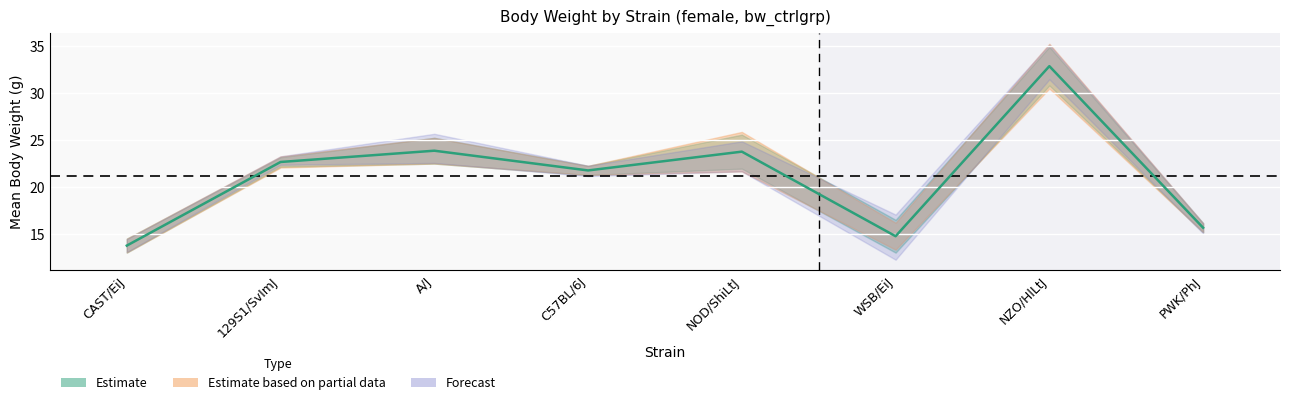

At which category does sem reach its first local peak?

A/J